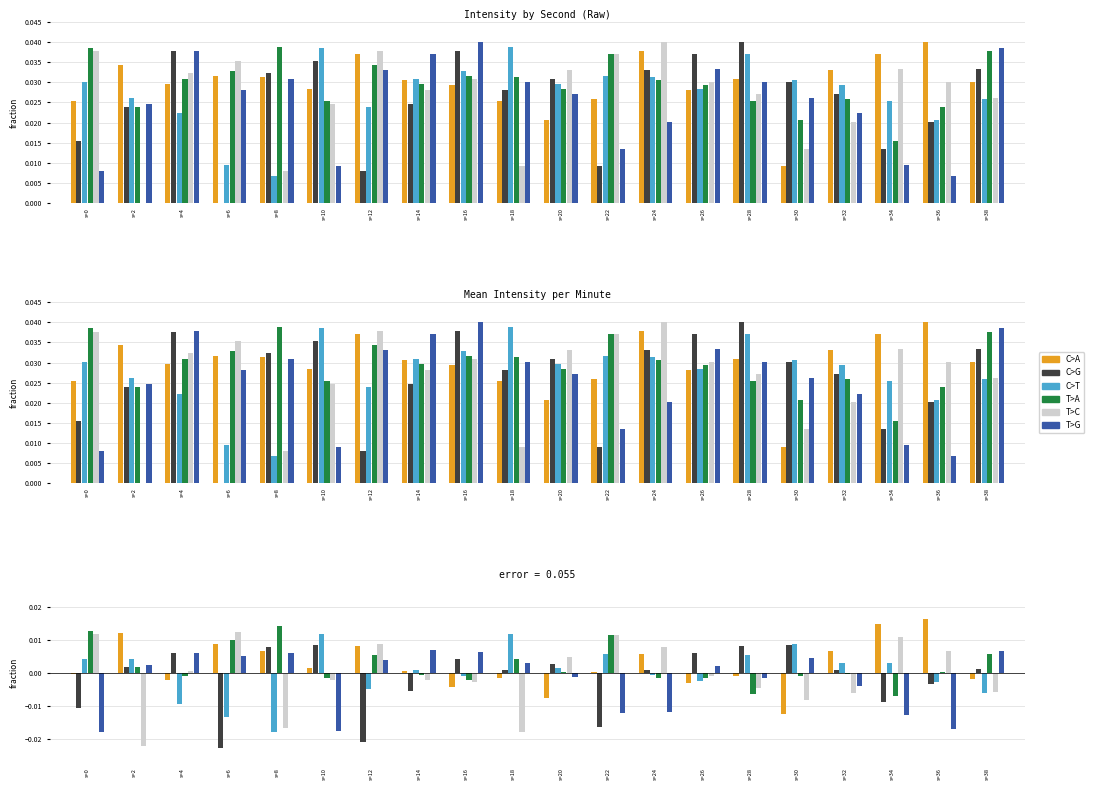

The C>T series shows -0.0 at s=24. True or false?

False